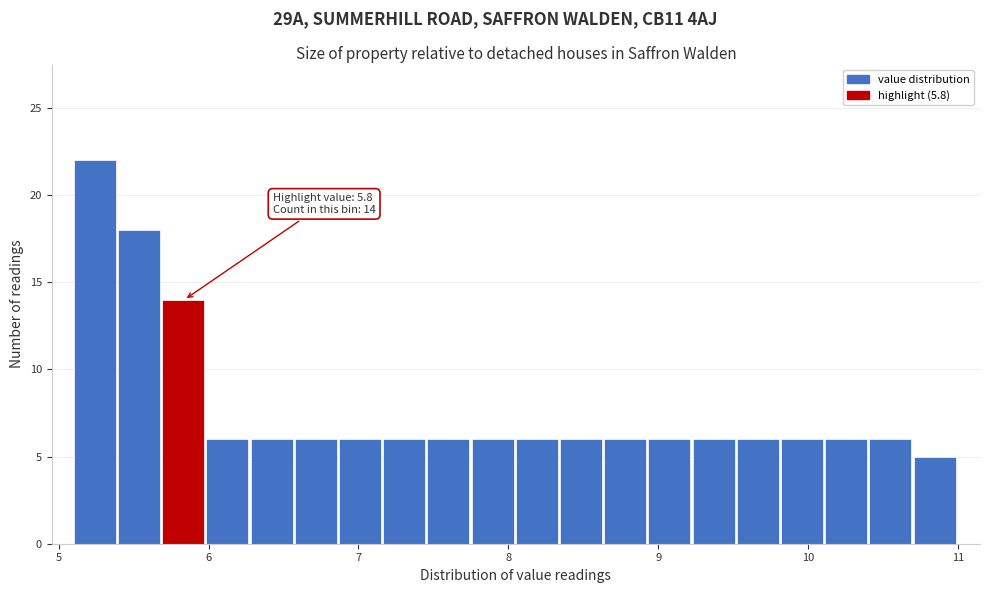

Read against the x-axis, roughly where is the centre of the tallest bar?

5.2